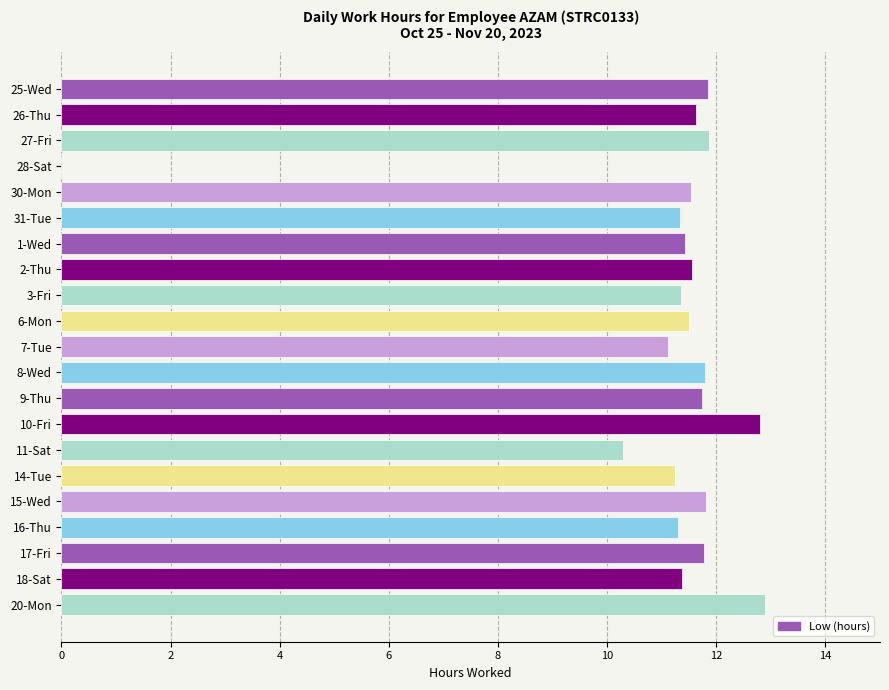

How many values are above zero?

20